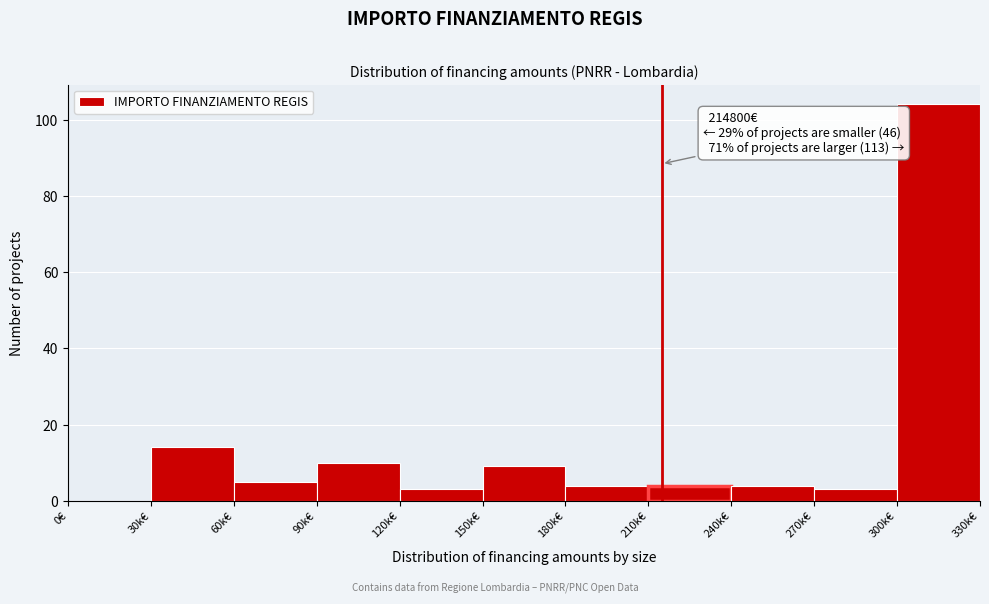

Reading left to right, transcribe all the data shown in this chart.

0€=0	30k€=14	60k€=5	90k€=10	120k€=3	150k€=9	180k€=4	210k€=4	240k€=4	270k€=3	300k€=104